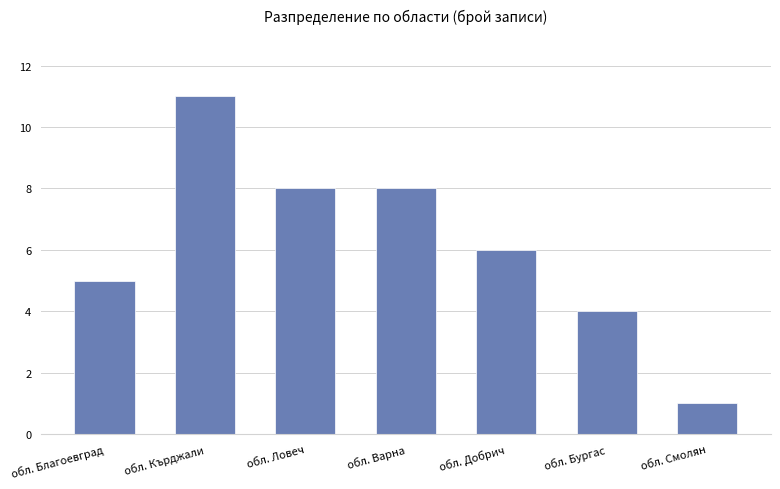

What is the difference between the values at обл. Кърджали and обл. Ловеч?

3